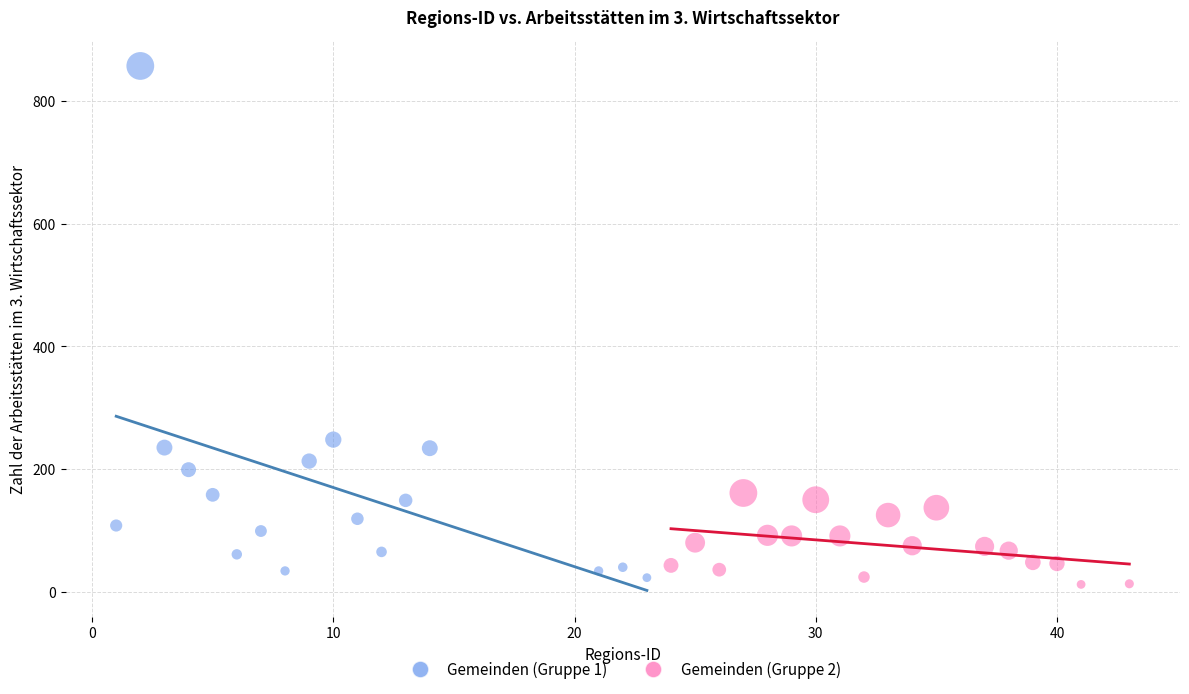

Which series contains the lowest Y value?

Gemeinden (Gruppe 2)